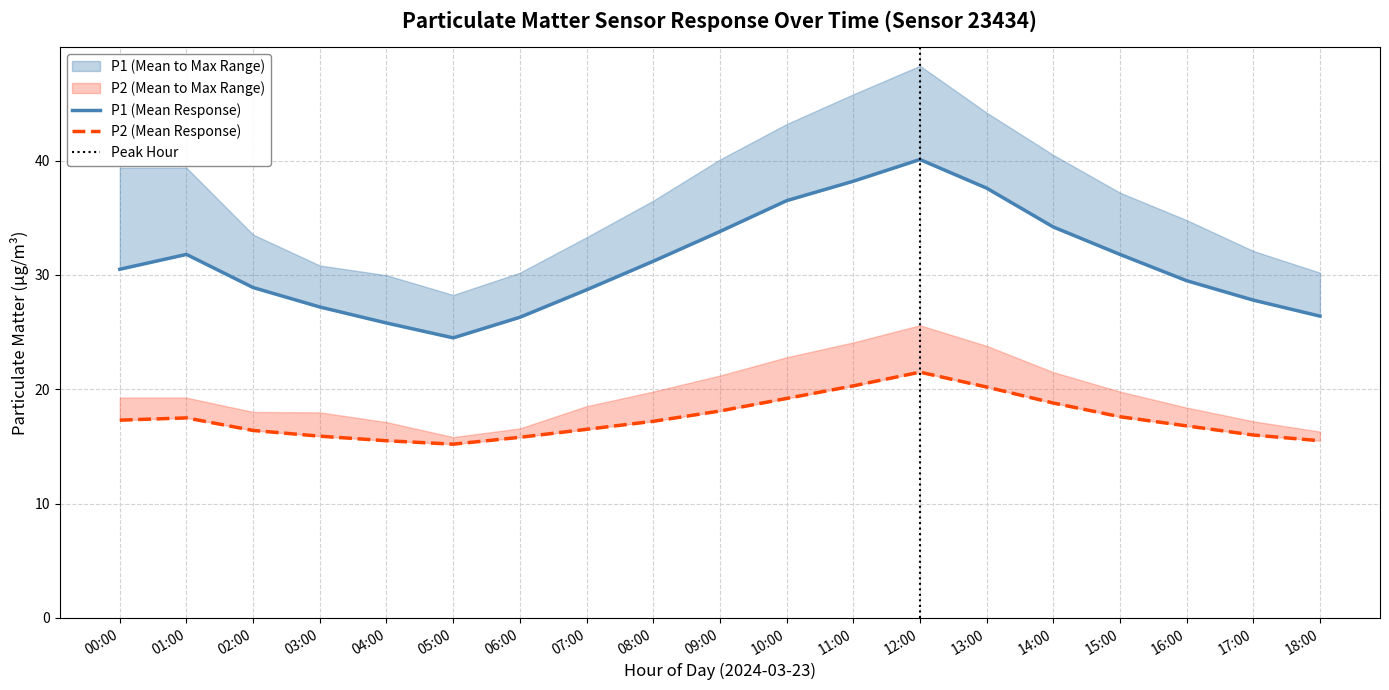

At which label is P2_mean closest to 18?

09:00